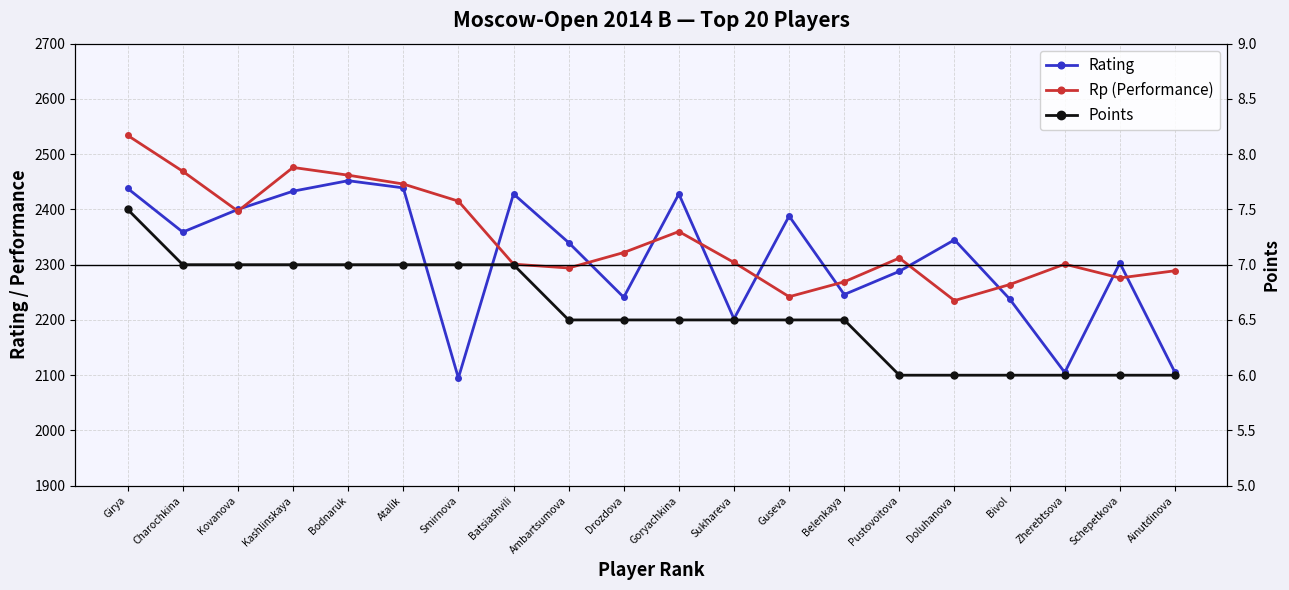

How many lines are shown in the chart?

3